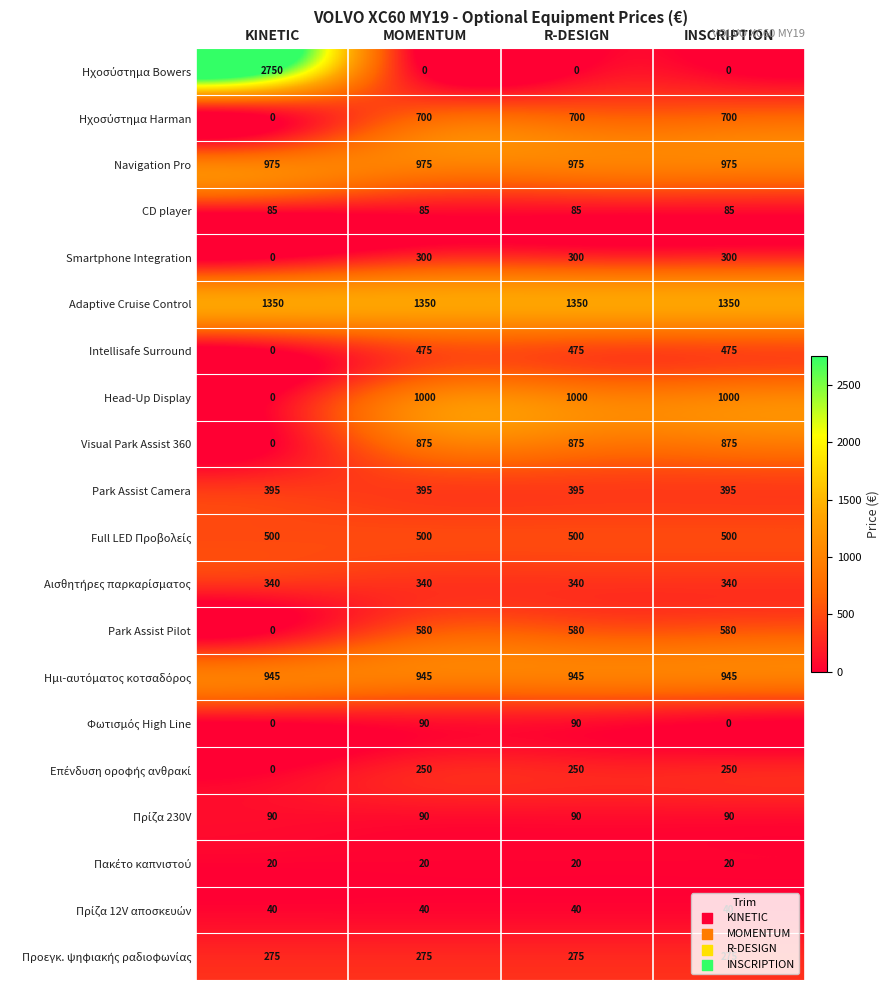

At how many categories does at least one series exceed 780?

4